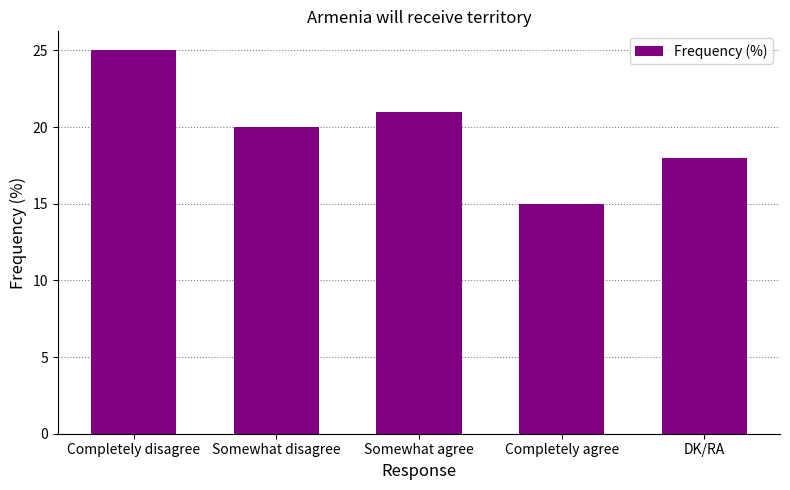

List the labels in order of value, largest first.

Completely disagree, Somewhat agree, Somewhat disagree, DK/RA, Completely agree